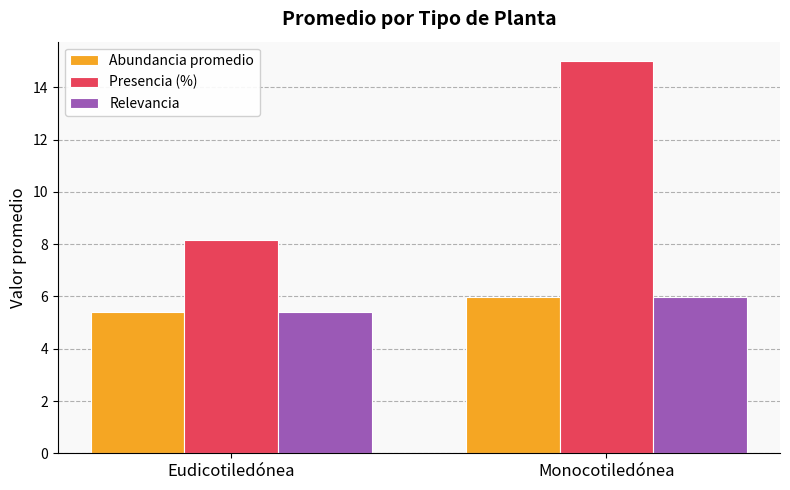

At which category is the sum across all series the highest?

Monocotiledónea